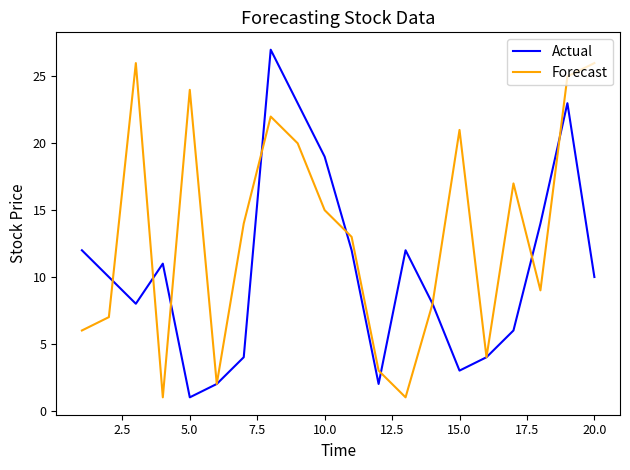

What is the greatest value displayed?

27